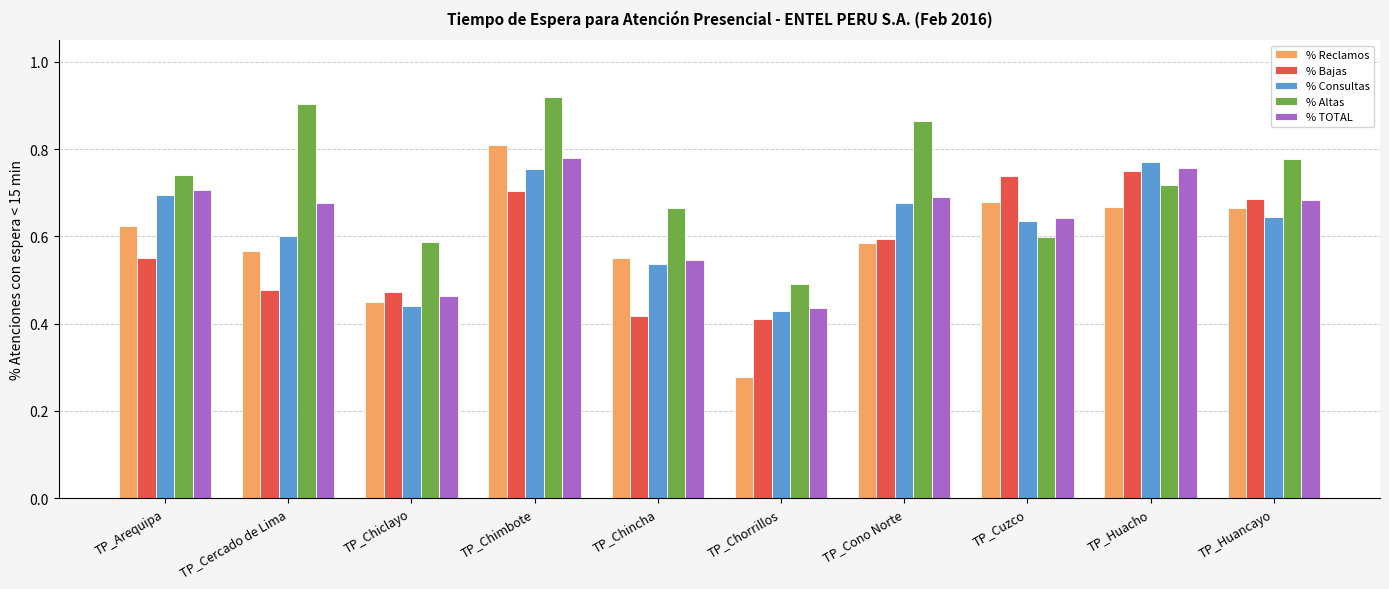

Which series has the largest total across all categories?

% Altas